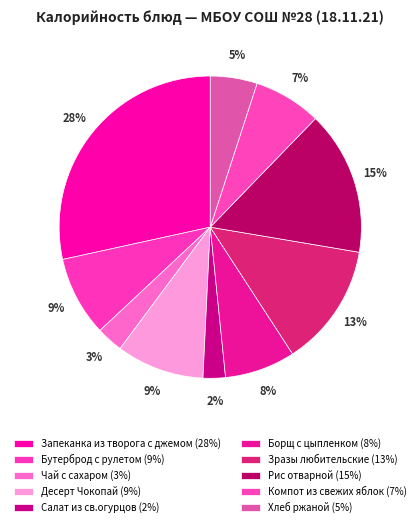

The Десерт Чокопай slice represents 9% of the pie. True or false?

True